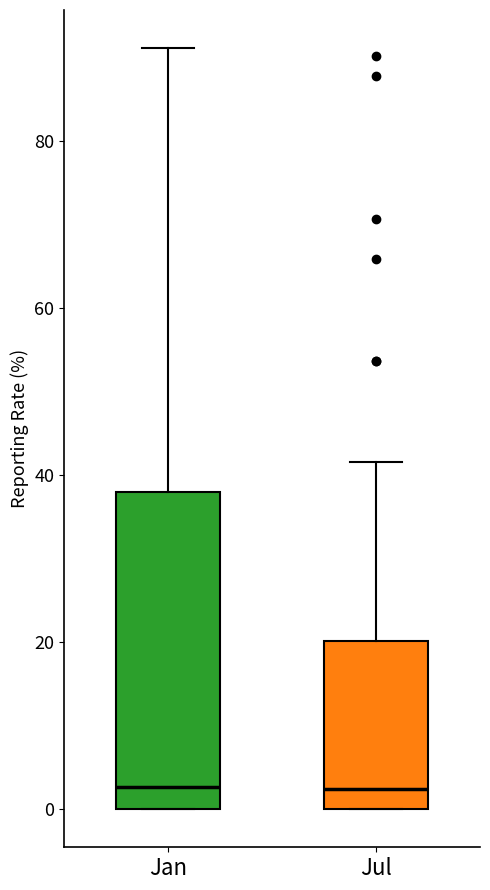

Where is the upper edge of the box for Jul on the y-axis? The values are not printed on the chart, so give them approximately, as read against the axis.

20